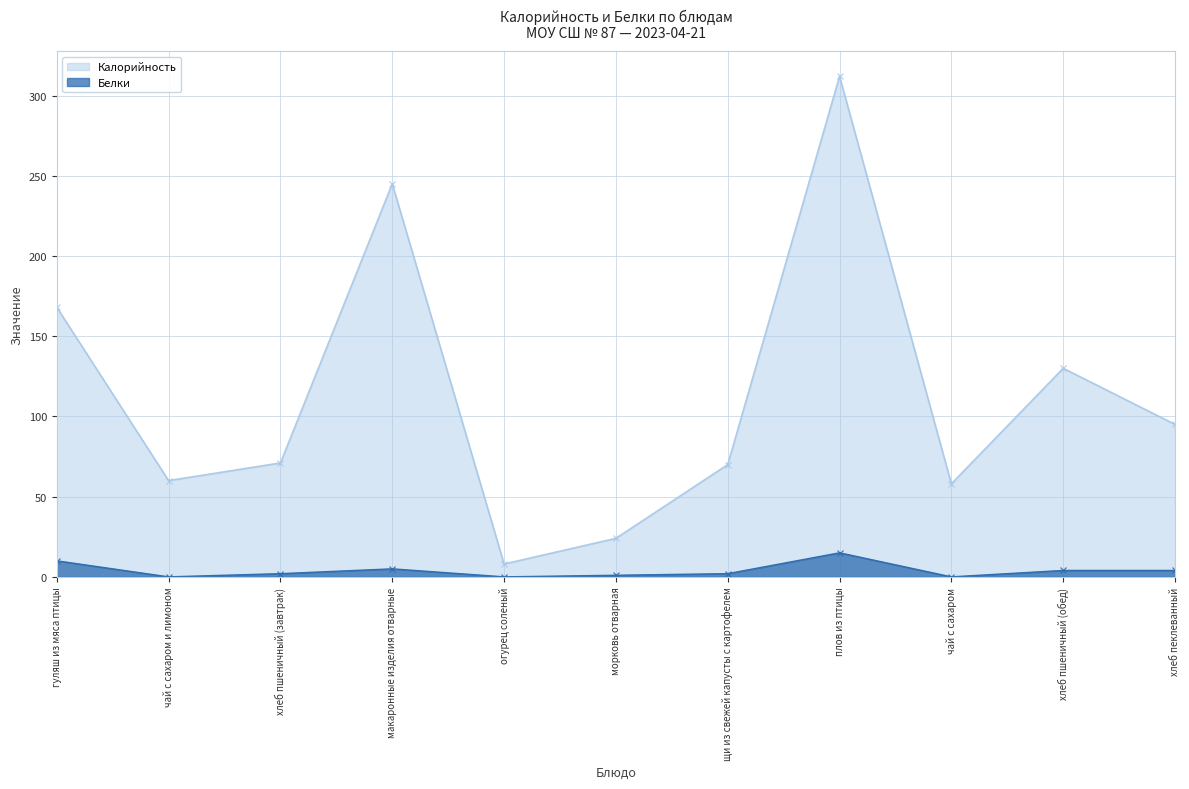

True or false: Белки has a value of 0 at чай с сахаром.

True